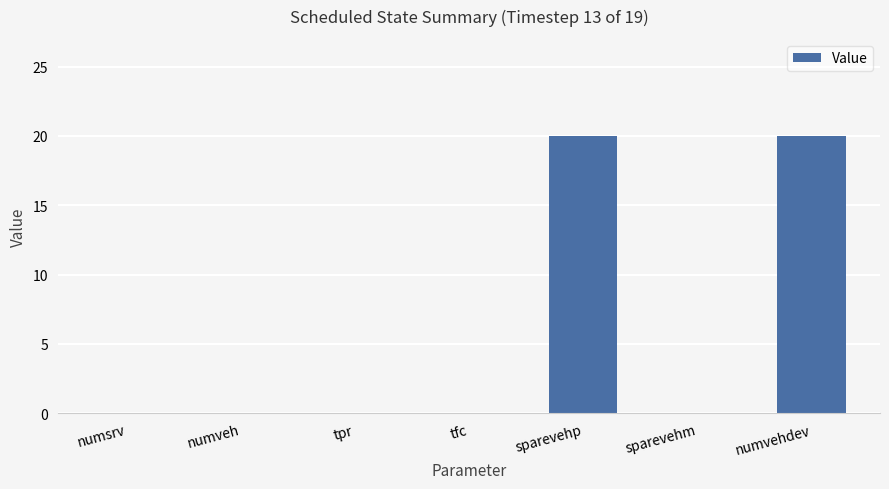

What is the maximum value shown in the chart?

20